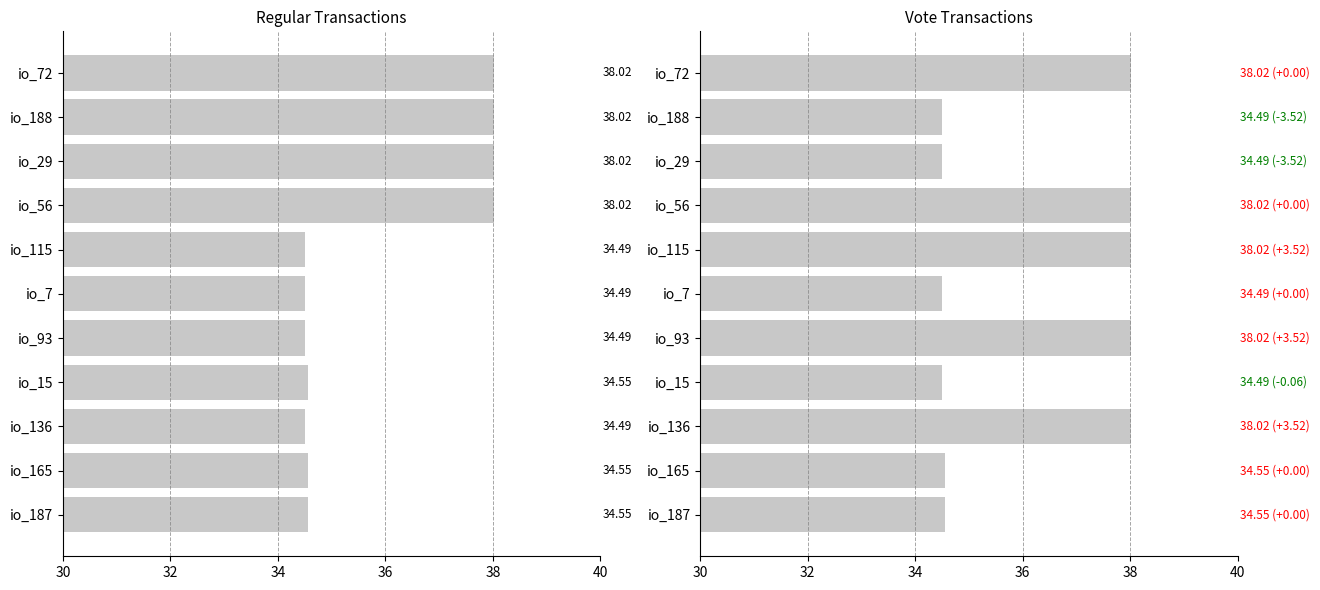

List the series in order of their overall mean, lowest first.

Regular, Vote